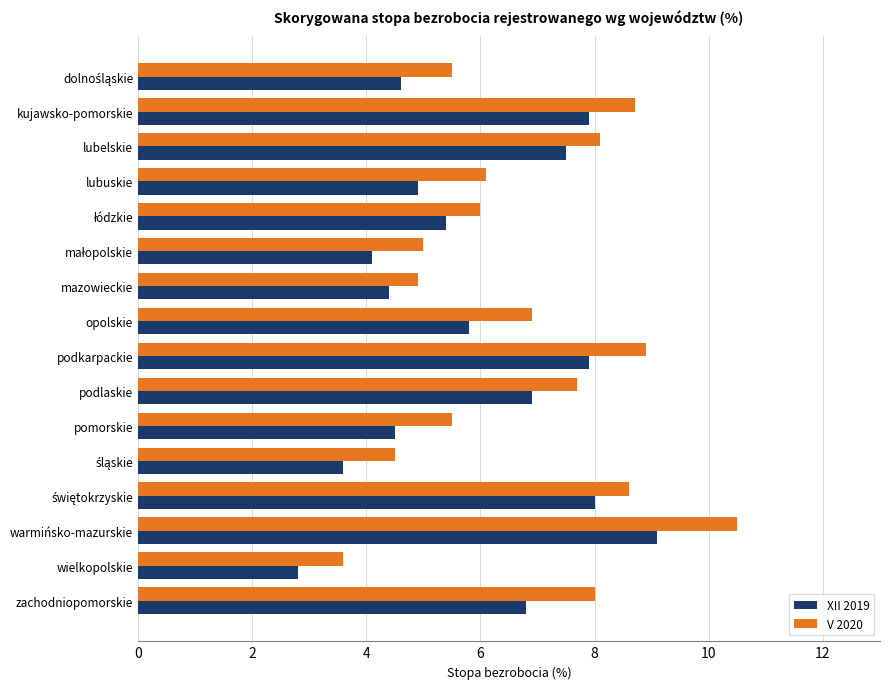

Which series has the largest total across all categories?

V 2020